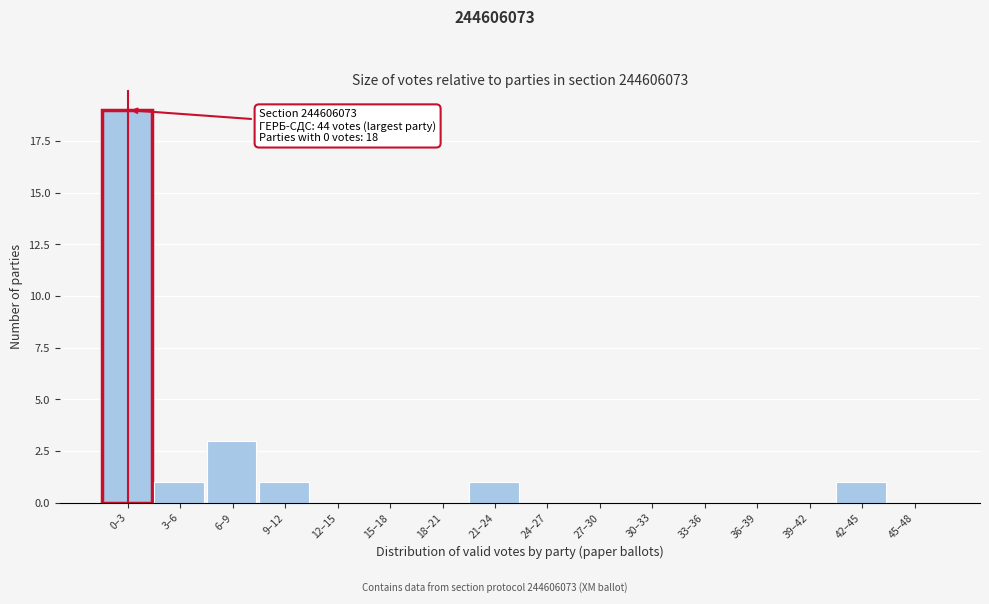

Reading left to right, what are all the values shown in this chart?

0–3=19	3–6=1	6–9=3	9–12=1	12–15=0	15–18=0	18–21=0	21–24=1	24–27=0	27–30=0	30–33=0	33–36=0	36–39=0	39–42=0	42–45=1	45–48=0